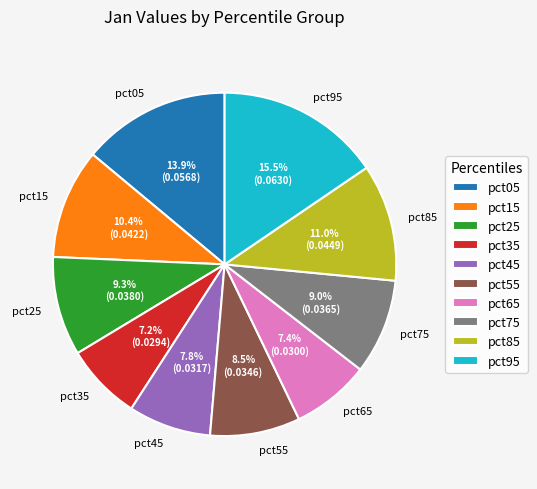

Between pct15 and pct75, which is larger?

pct15